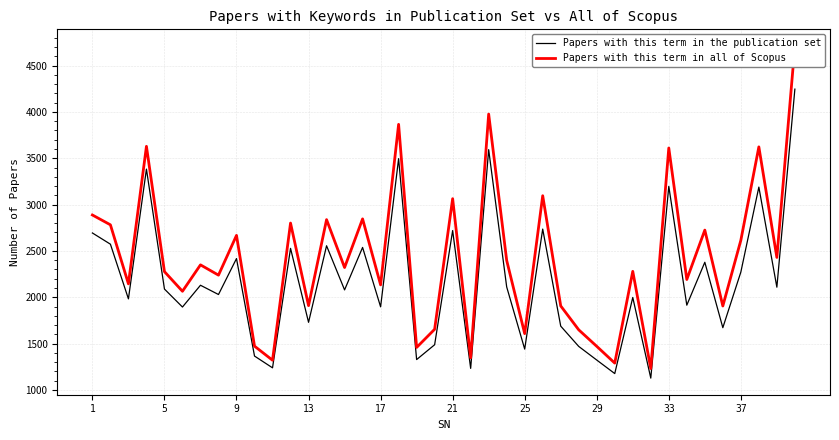

The value of Papers with this term in the publication set at 17 is 1897. True or false?

True